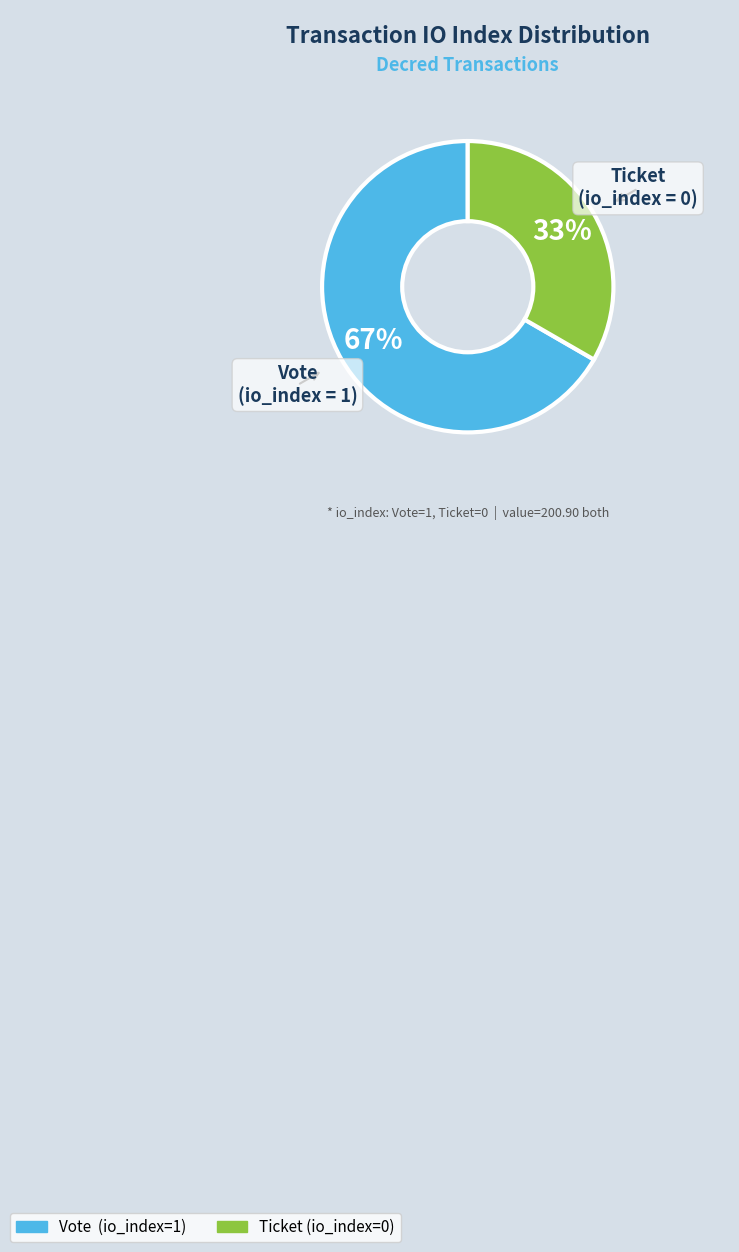

How many segments does this pie chart have?

2